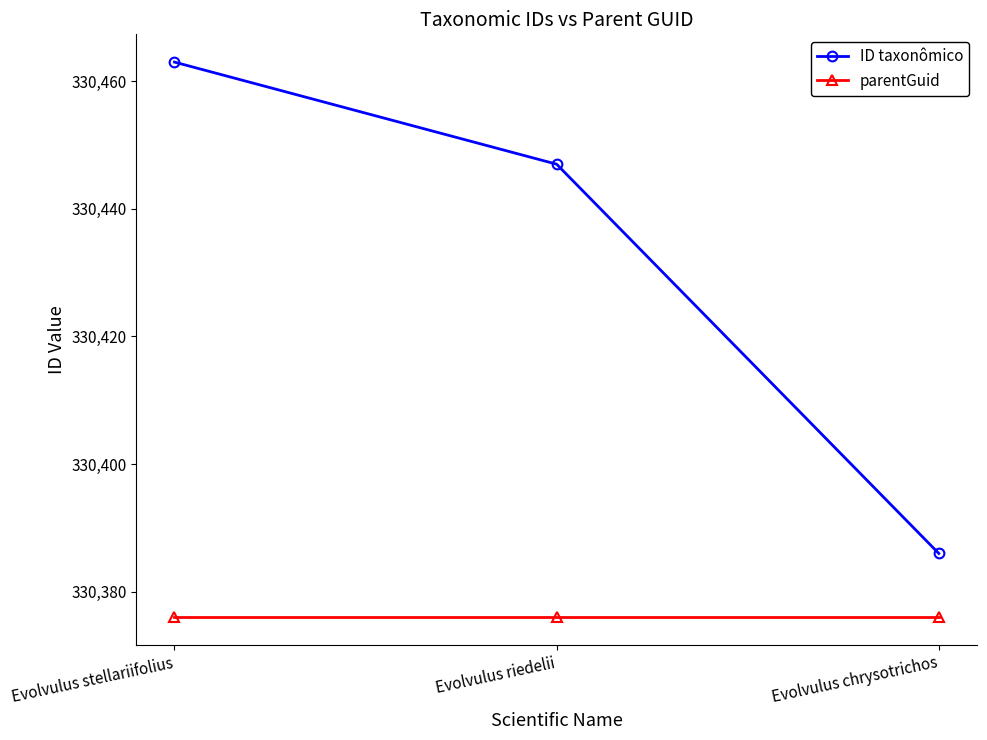

Reading left to right, extract all data points from this chart.

ID taxonômico: 330463	330447	330386
parentGuid: 330376	330376	330376